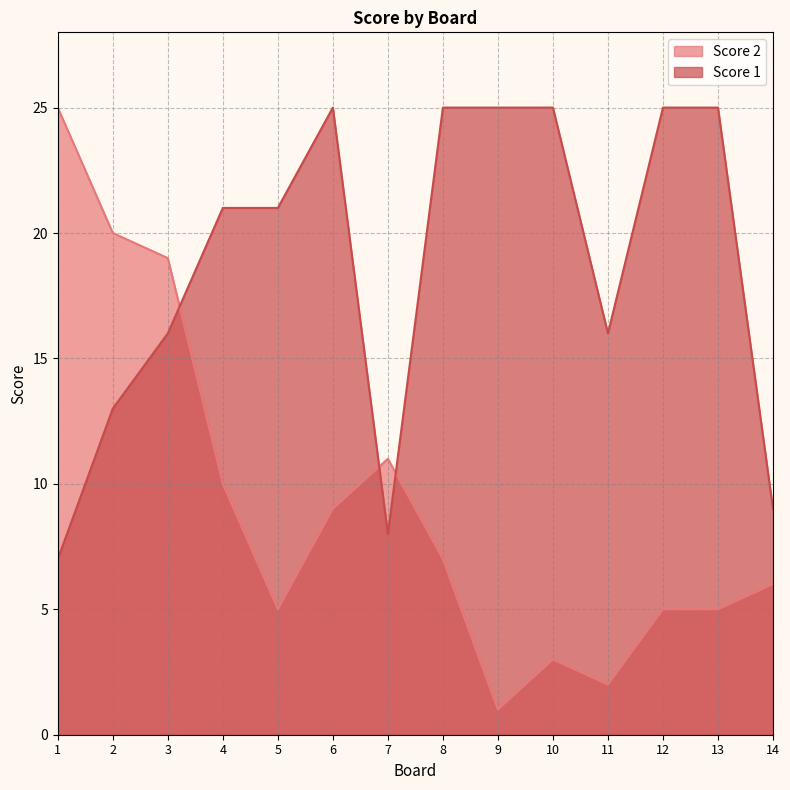

What is the value of the Score 2 point at the 6th from the left?

9